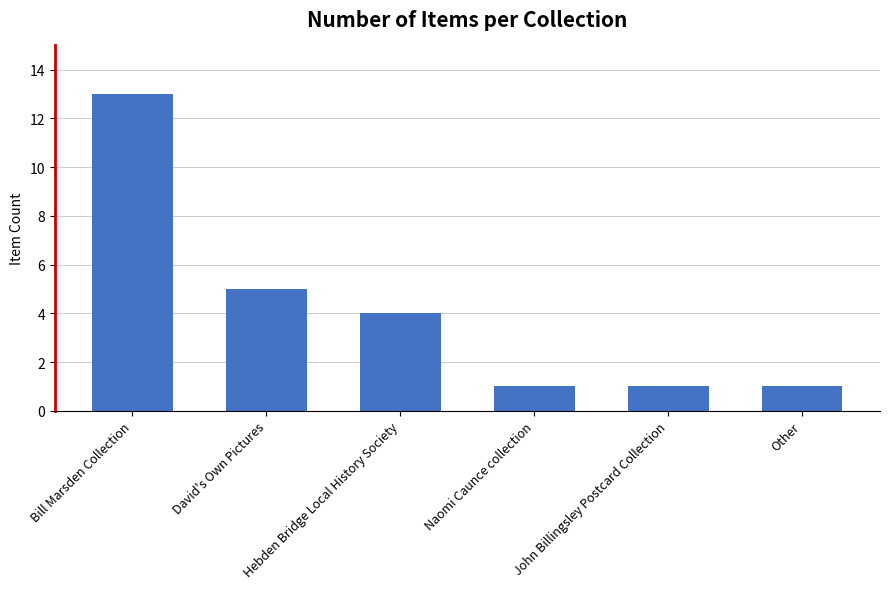

What is the sum of all values?

25